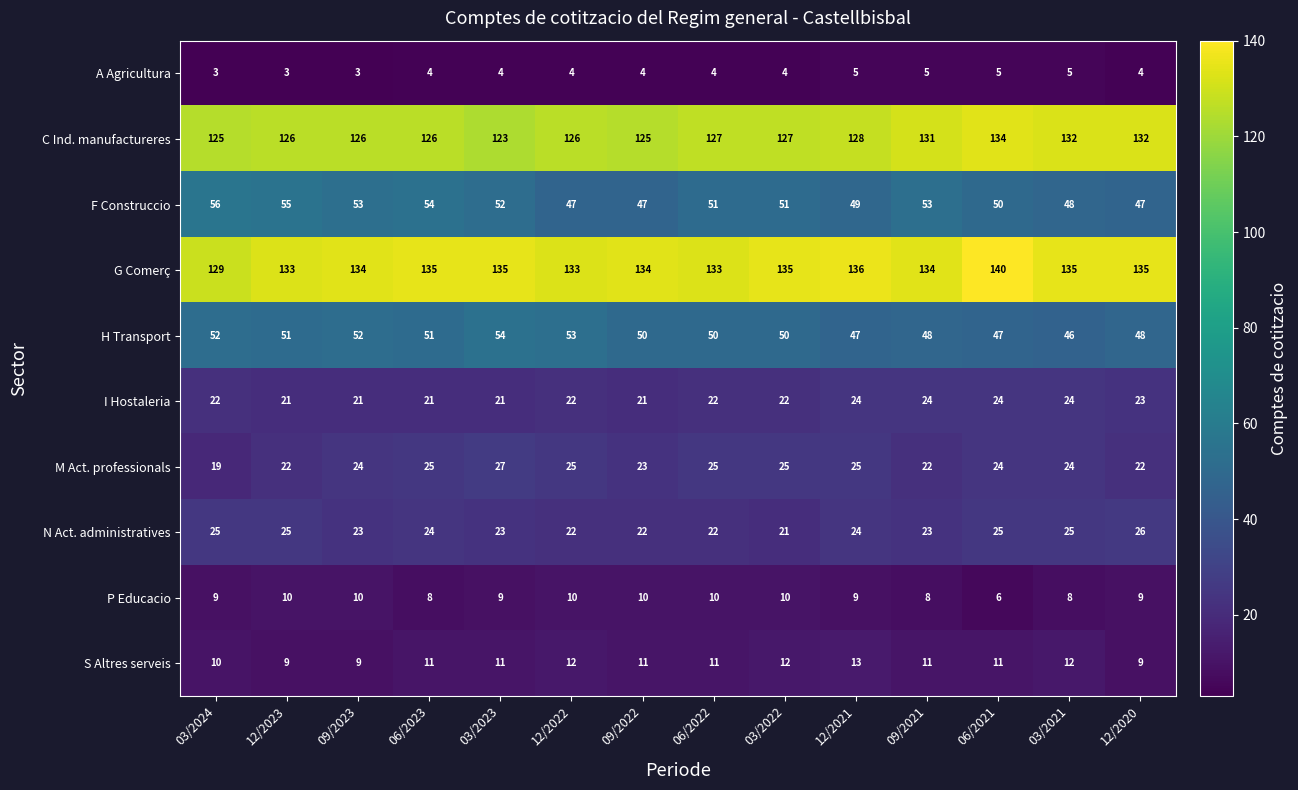

List the series in order of their peak value, lowest first.

A Agricultura, P Educacio, S Altres serveis, I Hostaleria, N Act. administratives, M Act. professionals, H Transport, F Construccio, C Ind. manufactureres, G Comerç